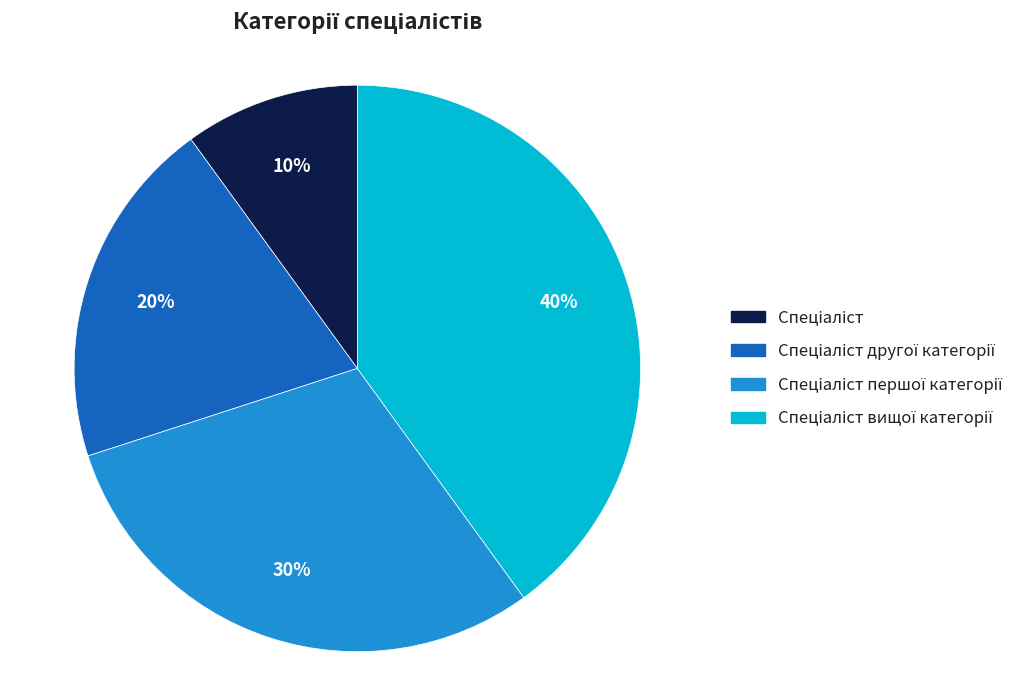

How many slices are in this pie chart?

4